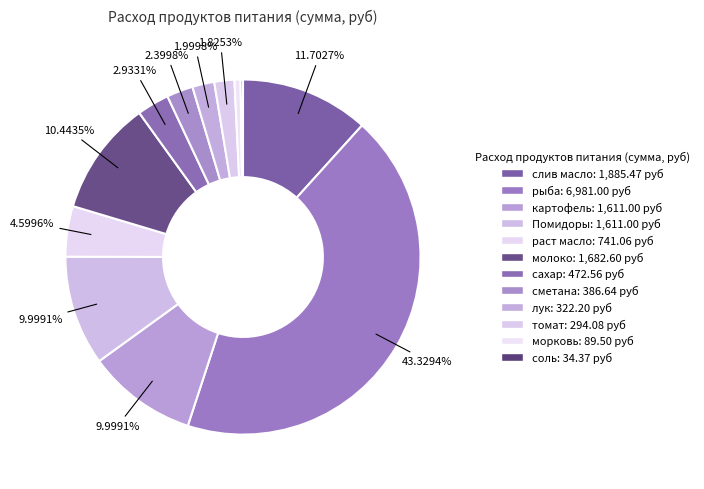

True or false: сметана accounts for 14% of the total.

False